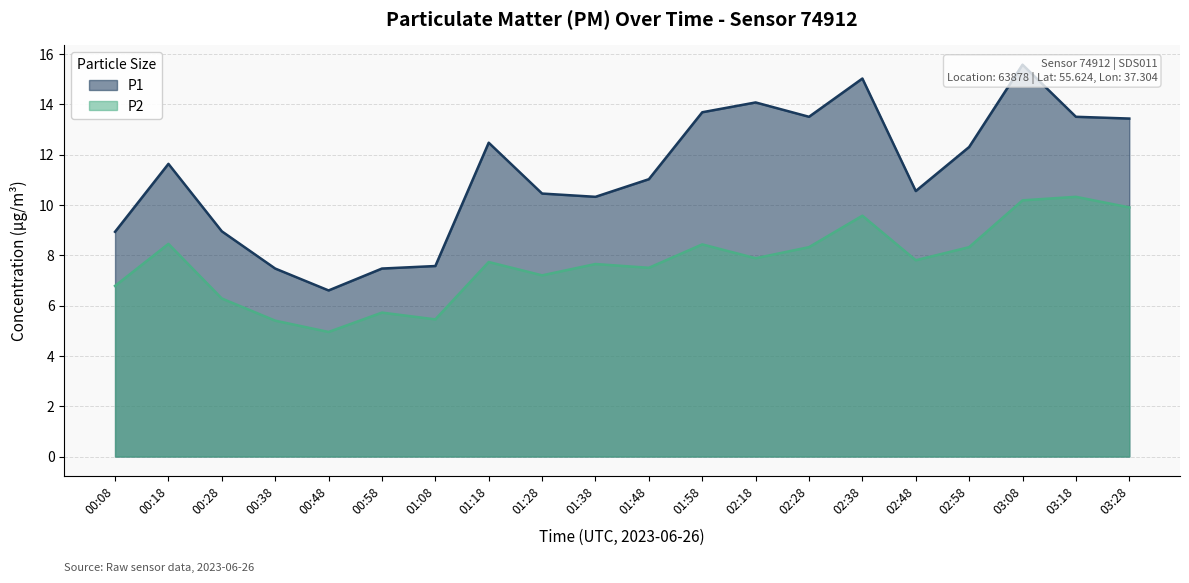

True or false: P2 has a value of 8.3 at 02:58.

True